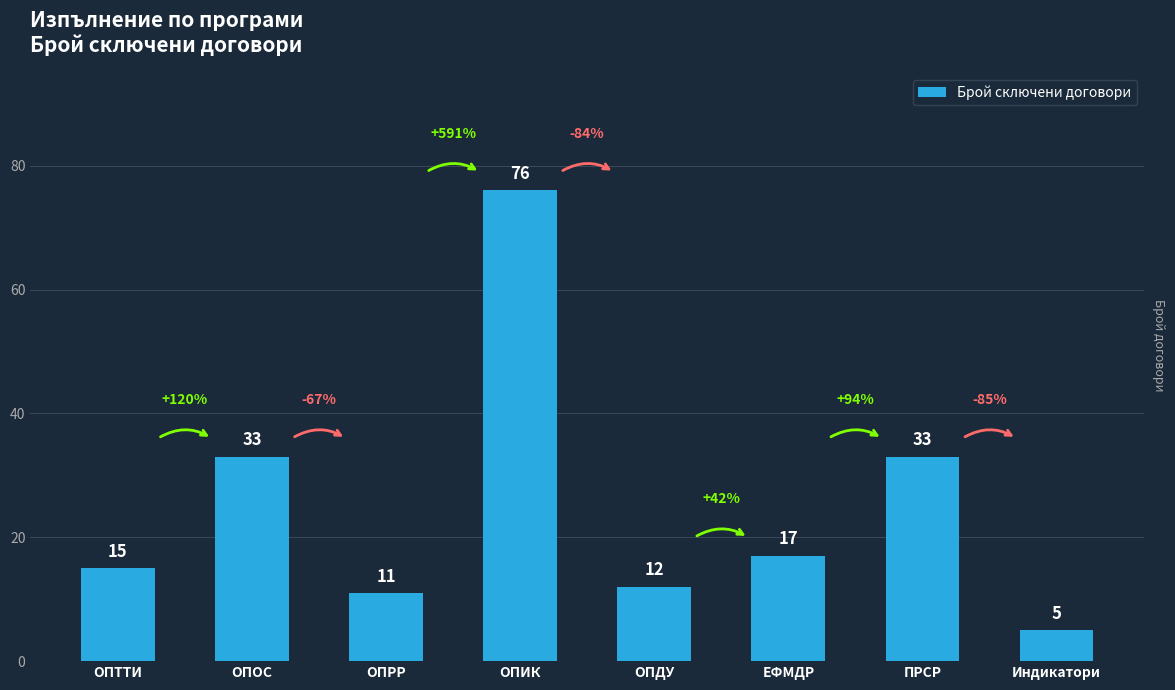

What is the label of the 2nd bar from the left?

ОПОС